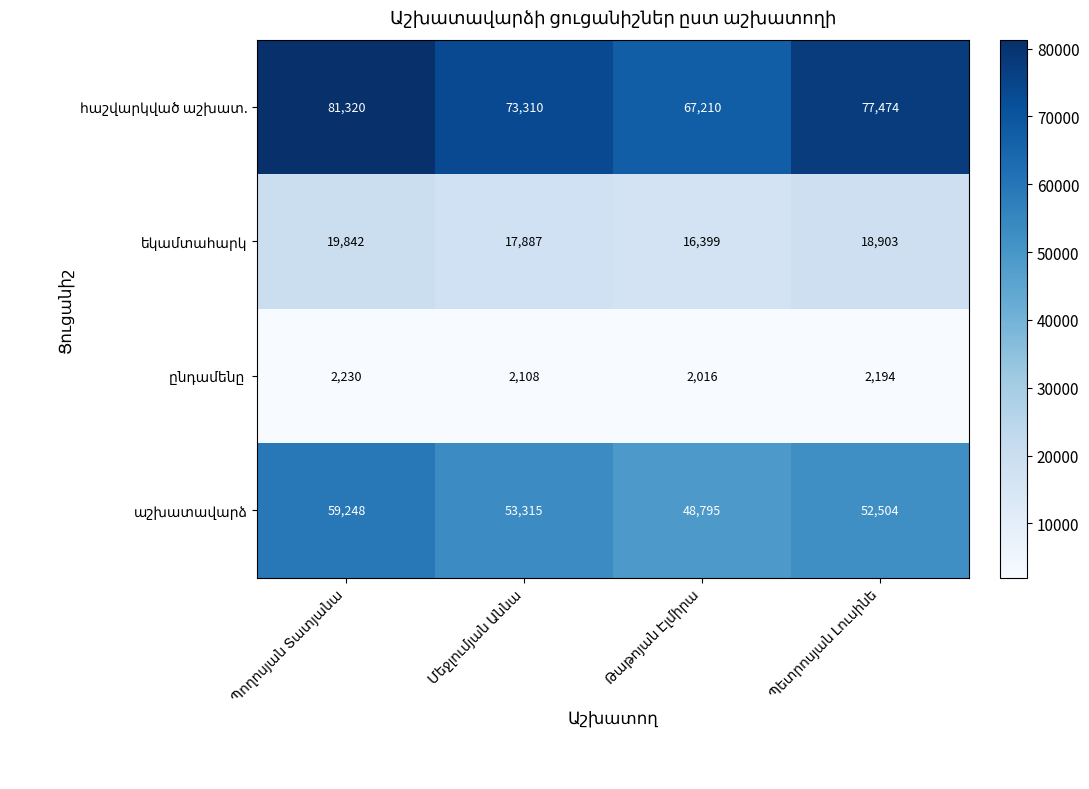

What is the smallest value displayed?

2016